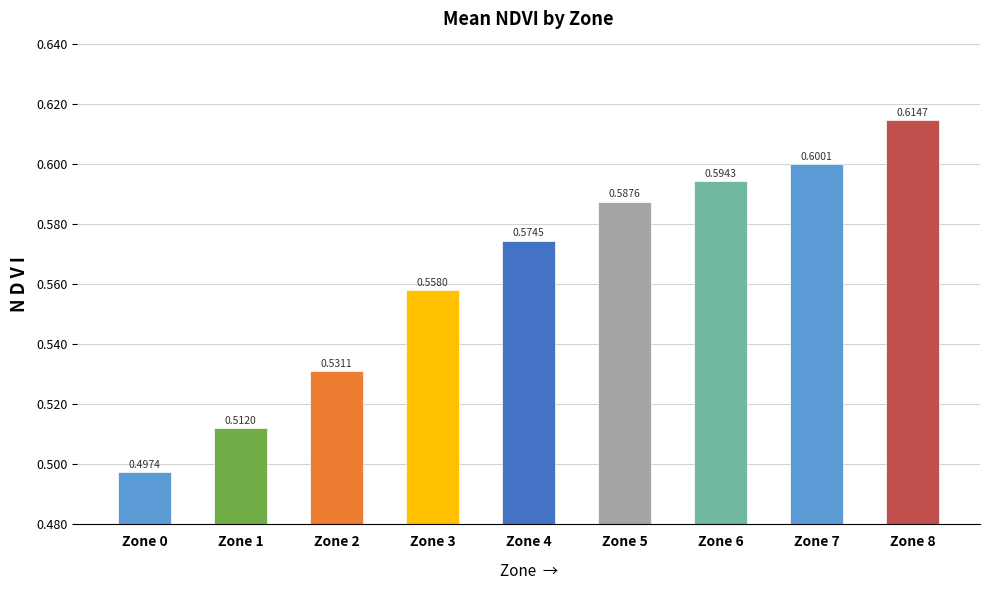

List the labels in order of value, smallest first.

Zone 0, Zone 1, Zone 2, Zone 3, Zone 4, Zone 5, Zone 6, Zone 7, Zone 8